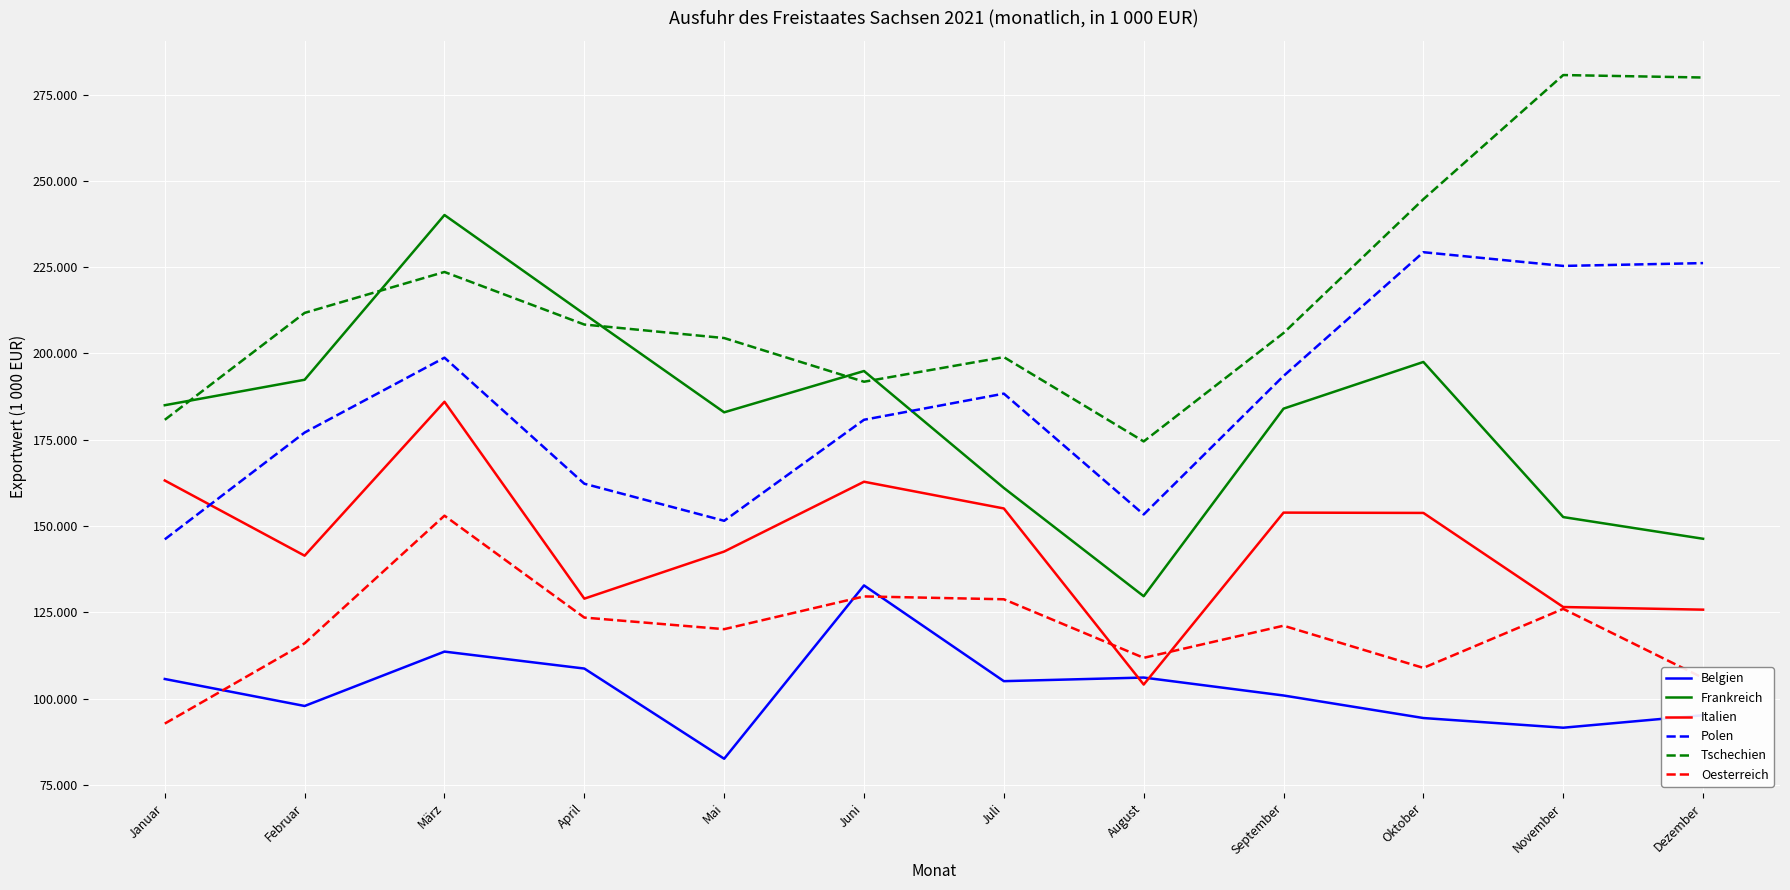

At Juli, list the series in order from smallest to largest.

Belgien, Oesterreich, Italien, Frankreich, Polen, Tschechien